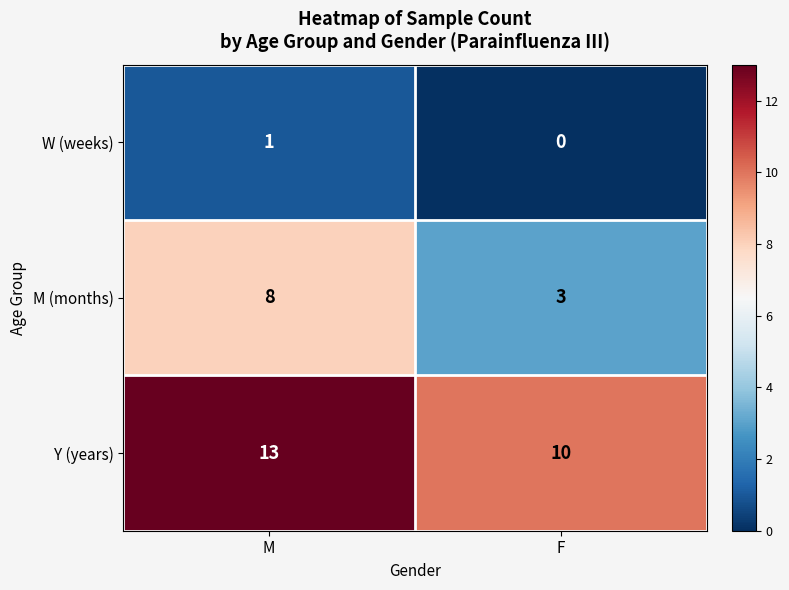

List the series in order of their peak value, highest first.

Y (years), M (months), W (weeks)